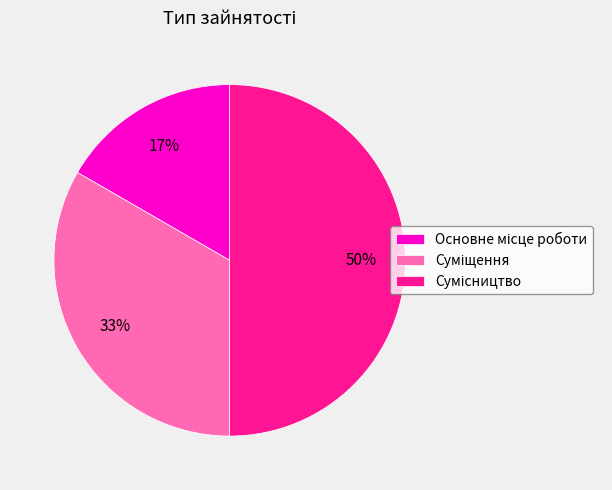

To the nearest percent, what is the difference between the largest and smallest slice percentages?

33%